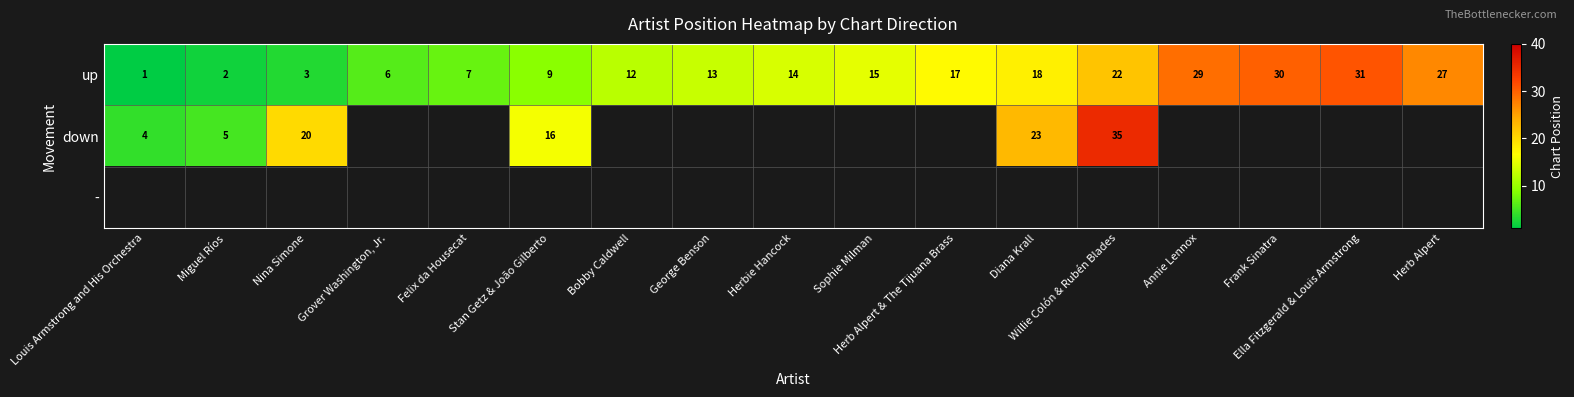

Read the up value at Nina Simone.

3